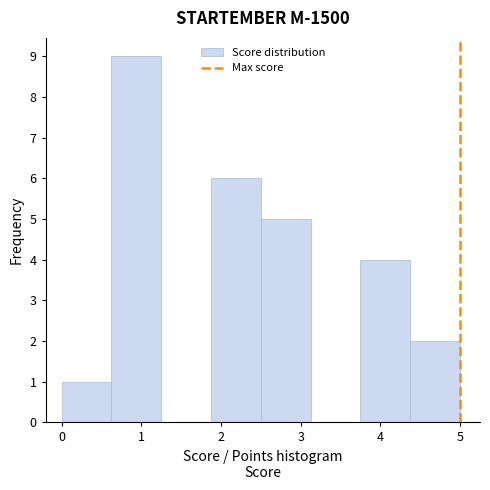

Which range on the x-axis has the tallest bar?

0.6 to 1.3